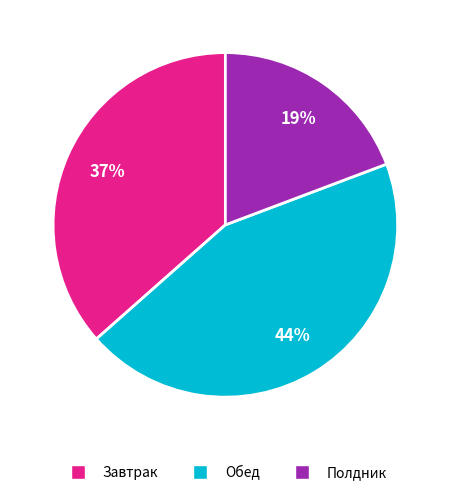

Is there a majority slice in this chart?

No